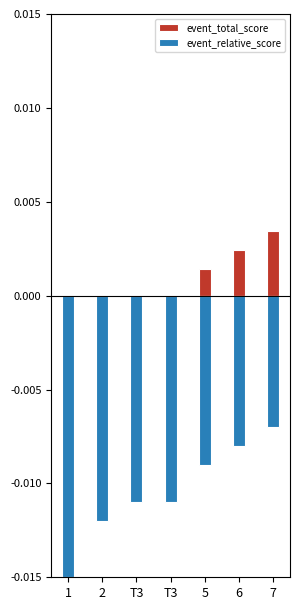

True or false: event_total_score has a value of -0.0 at T3.

False